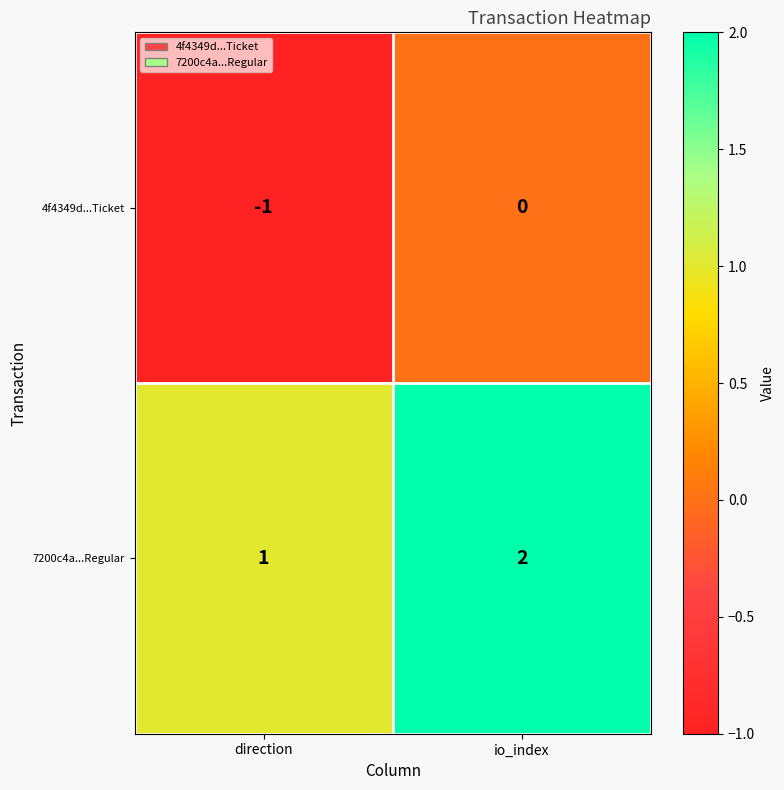

At which category does the chart reach its minimum across all series?

direction